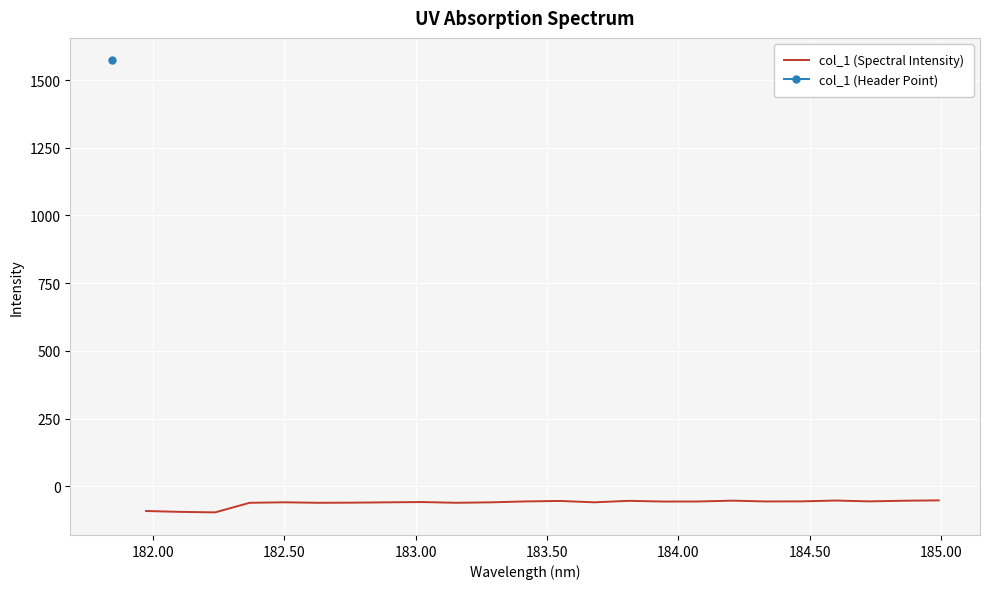

What is the highest value of the col_1 (Spectral Intensity) series?

-52.2